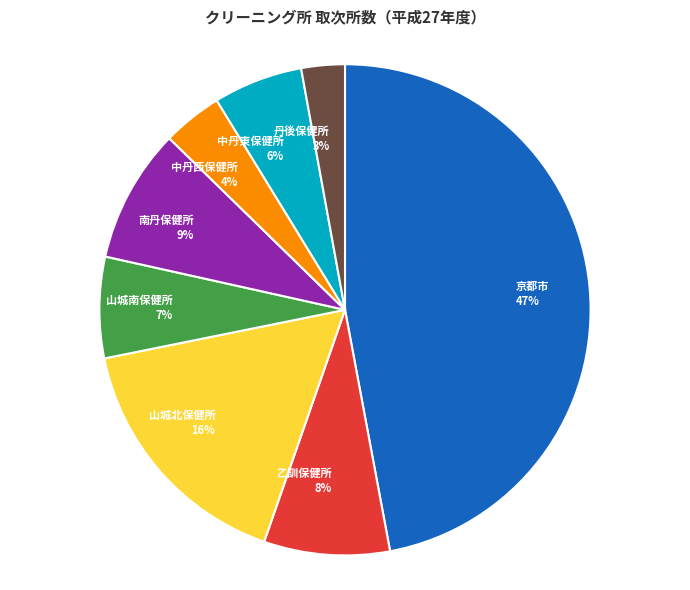

Which slice is the smallest?

丹後保健所